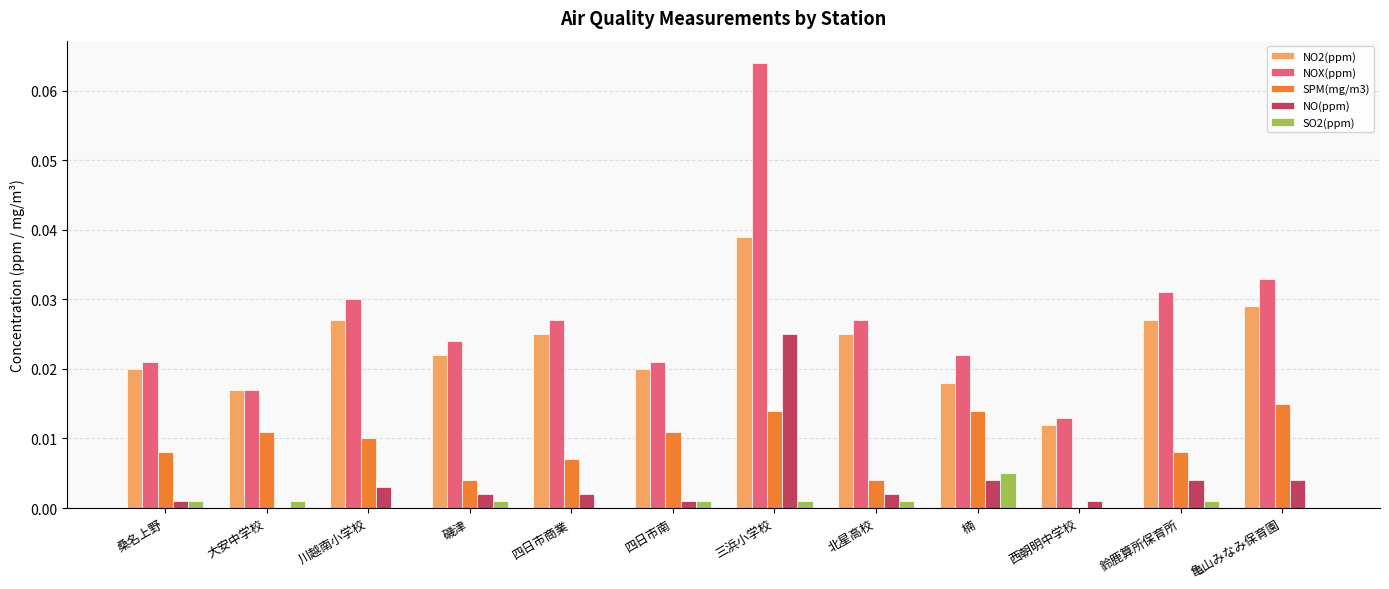

The value of NO2(ppm) at 西朝明中学校 is 0.0. True or false?

True